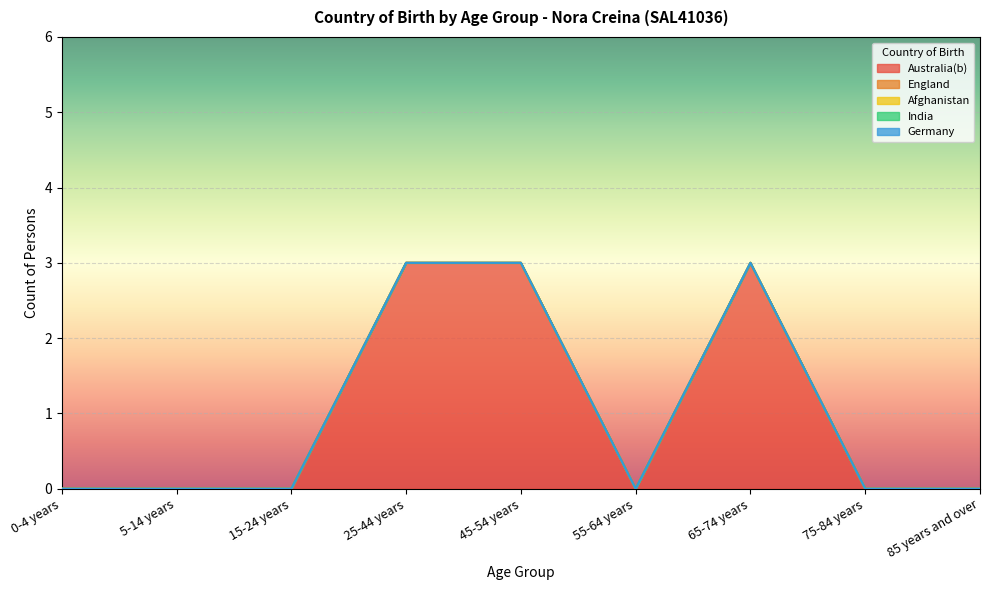

At which category is the sum across all series the highest?

25-44 years